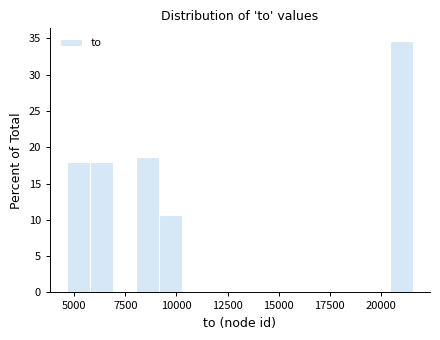

Read against the x-axis, roughly where is the centre of the tallest bar?

21000